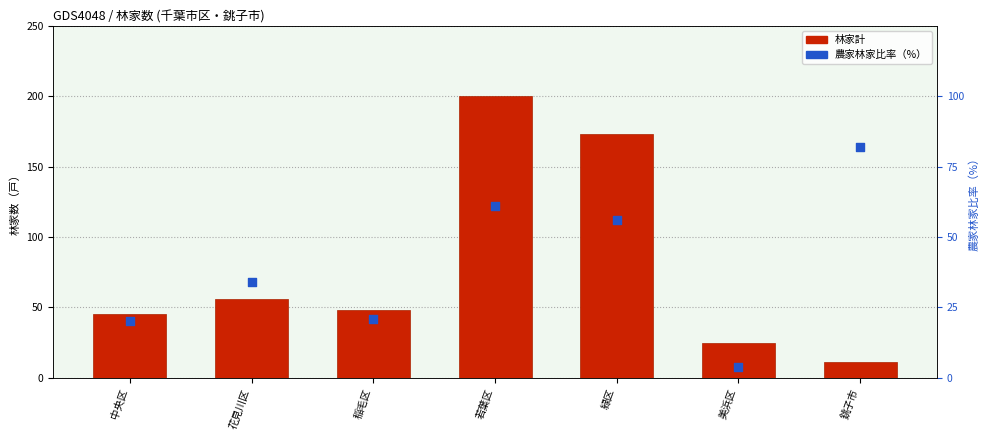

At which category is the sum across all series the highest?

若葉区